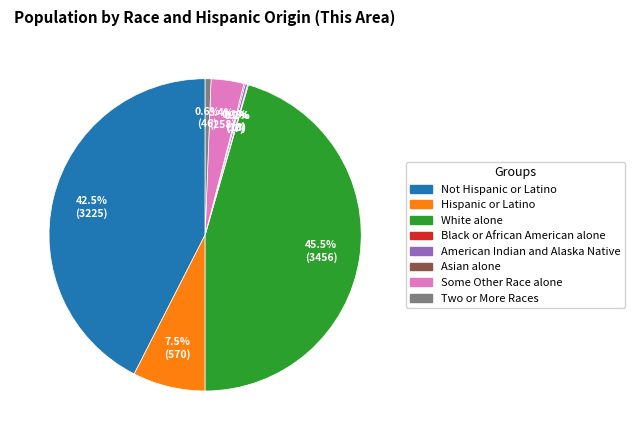

What portion of the pie excludes White alone?

54.5%